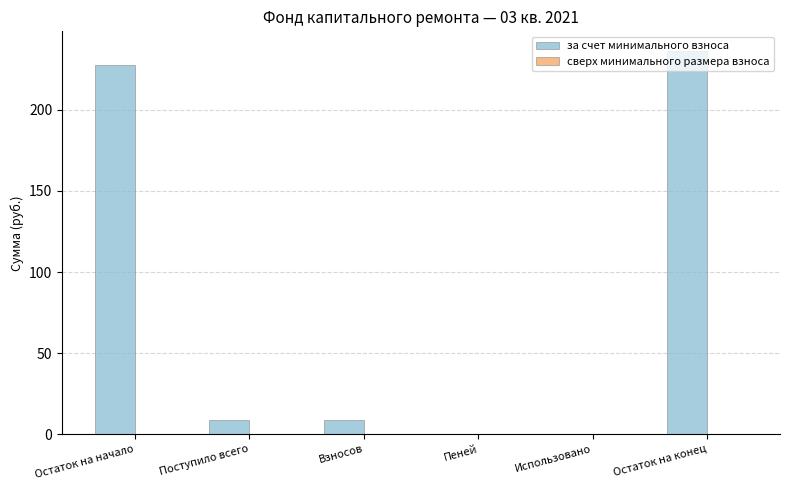

Is it true that the value at Остаток на начало is 391.6?

False